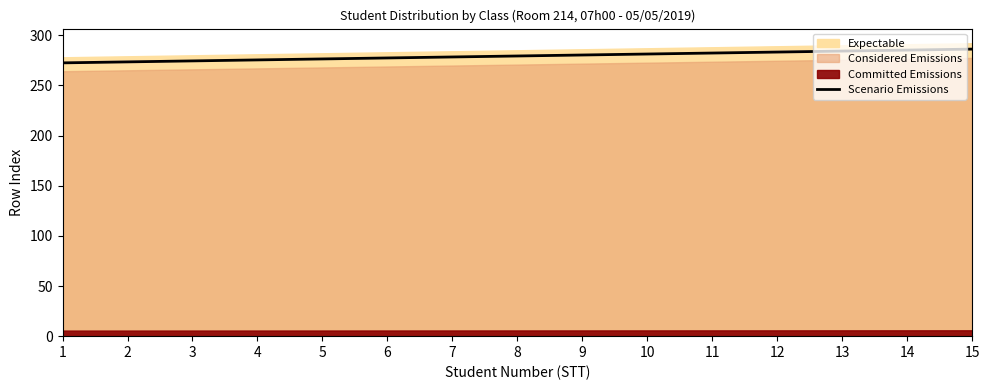

The value at 5 is 276.4. True or false?

True